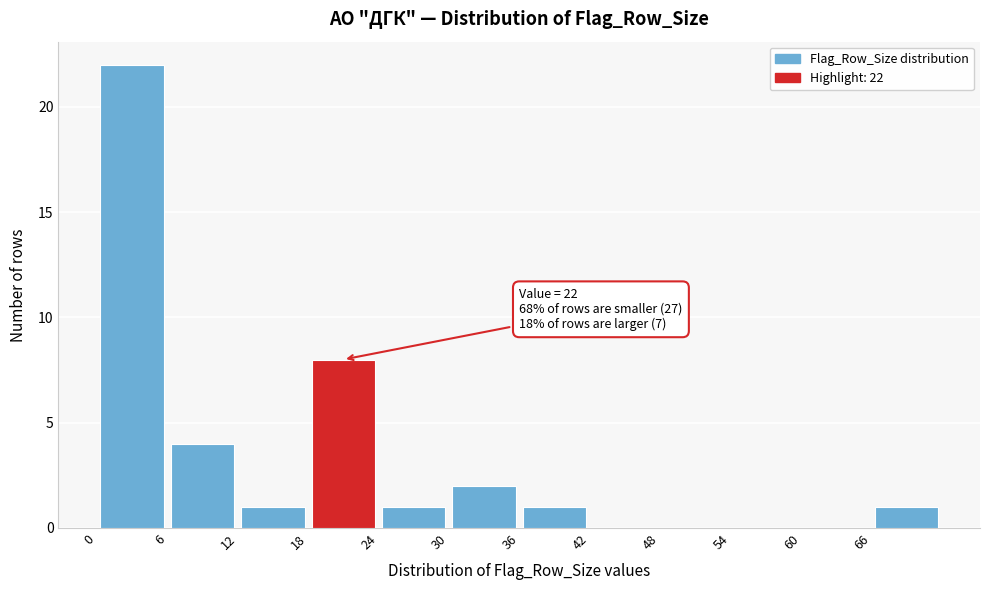

Over which range of the x-axis is the bar tallest?

0 to 6